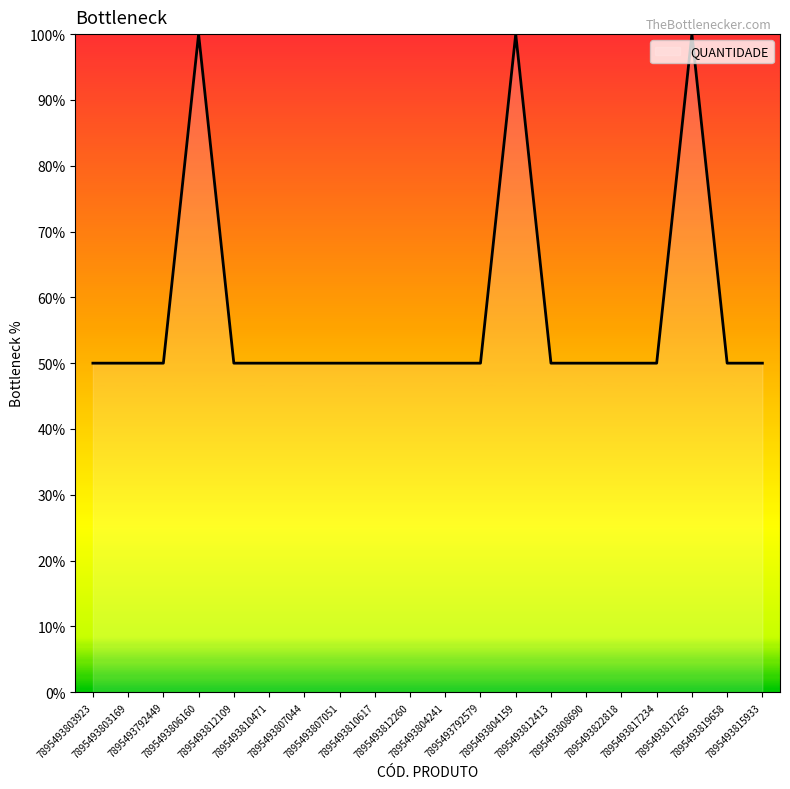

What is the average value?

58